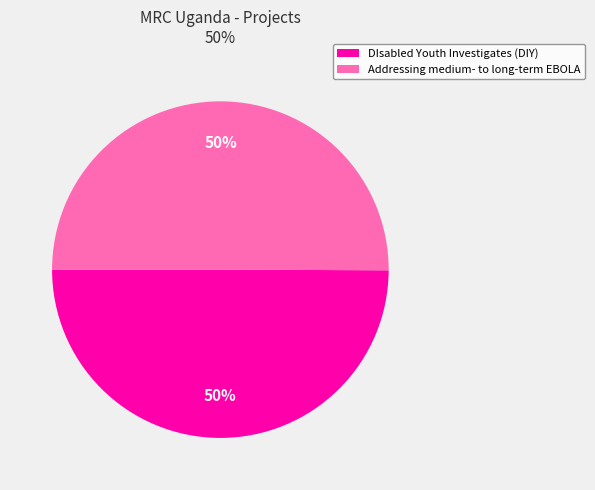

How many segments does this pie chart have?

2